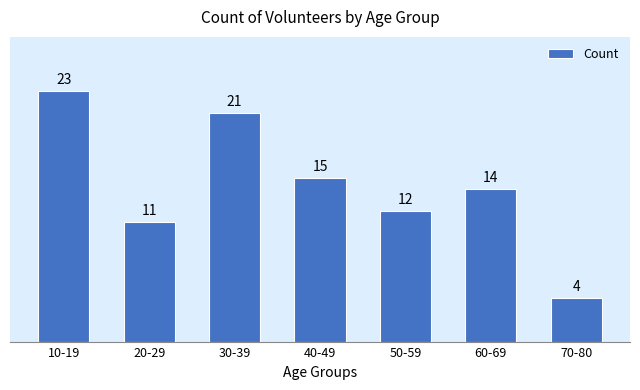

Reading left to right, extract all data points from this chart.

10-19=23	20-29=11	30-39=21	40-49=15	50-59=12	60-69=14	70-80=4